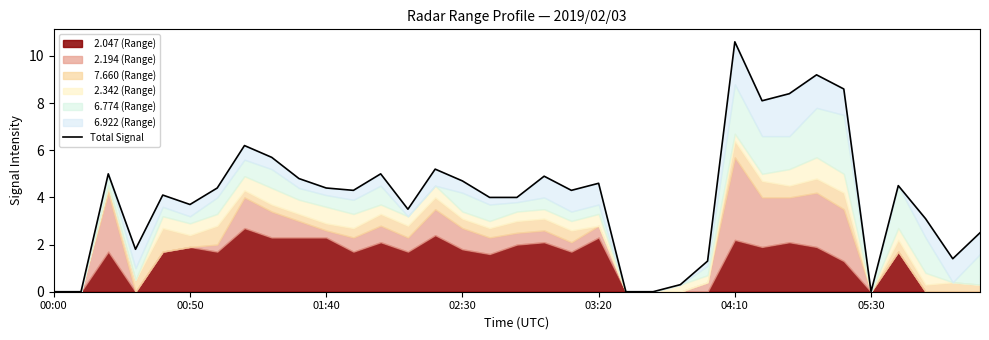

True or false: there are more than 2 points higher than both neighbors.

True